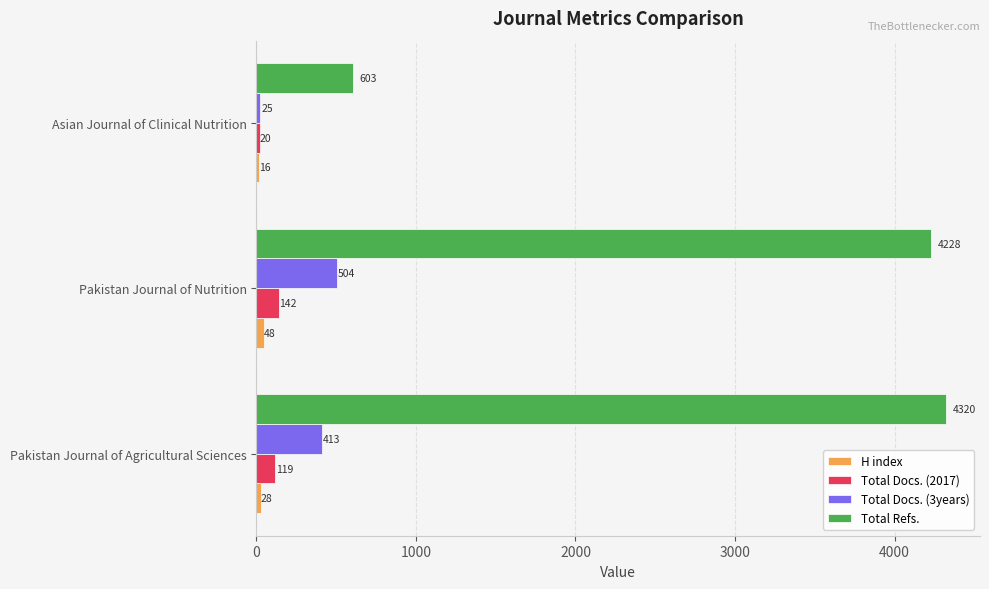

How many series are shown in this chart?

4